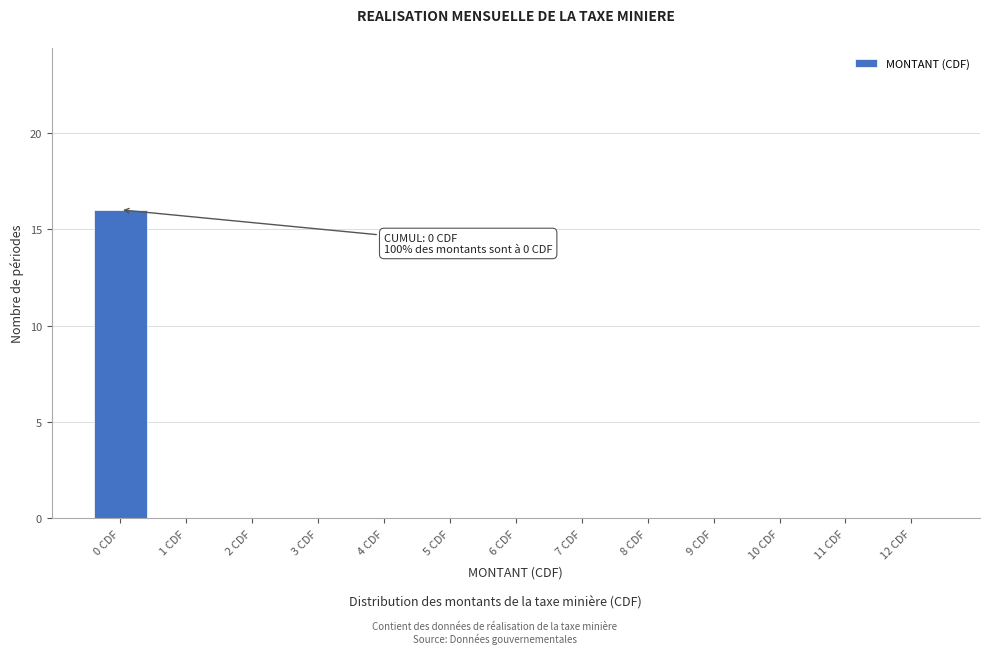

Reading left to right, list all the values displayed in this chart.

0 CDF=16	1 CDF=0	2 CDF=0	3 CDF=0	4 CDF=0	5 CDF=0	6 CDF=0	7 CDF=0	8 CDF=0	9 CDF=0	10 CDF=0	11 CDF=0	12 CDF=0